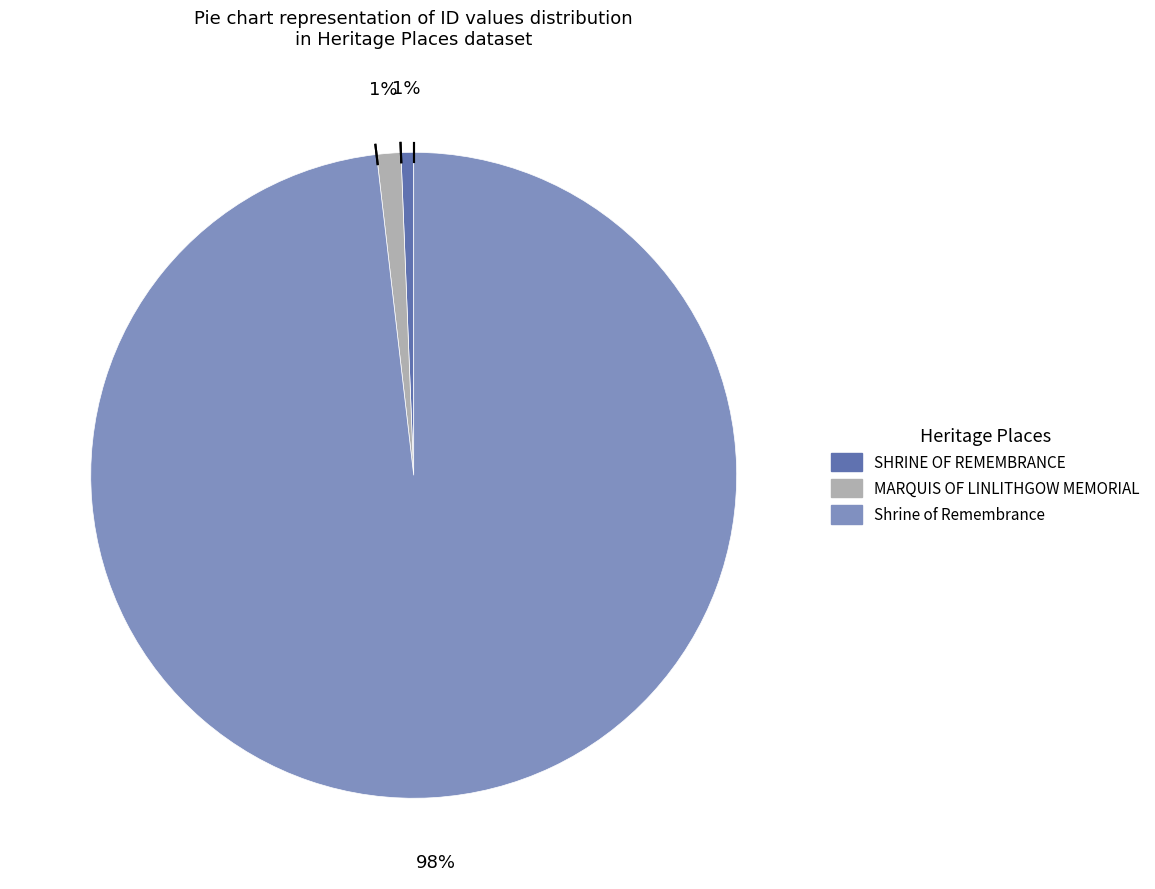

To the nearest percent, what portion does Shrine of Remembrance represent?

98%